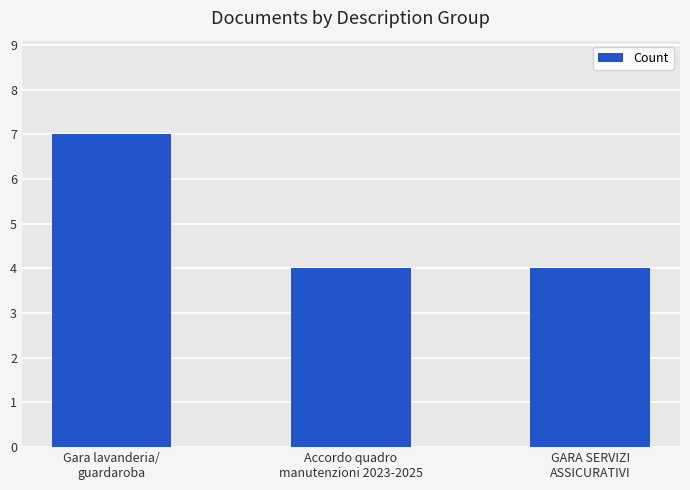

What is the value of the 3rd bar from the left?

4